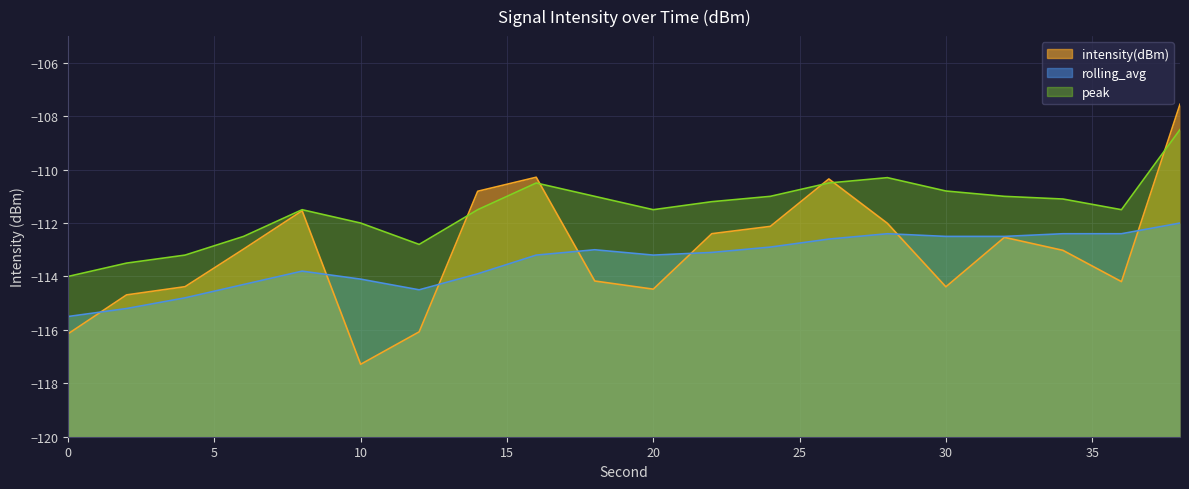

List the series in order of their overall mean, highest first.

peak, intensity(dBm), rolling_avg